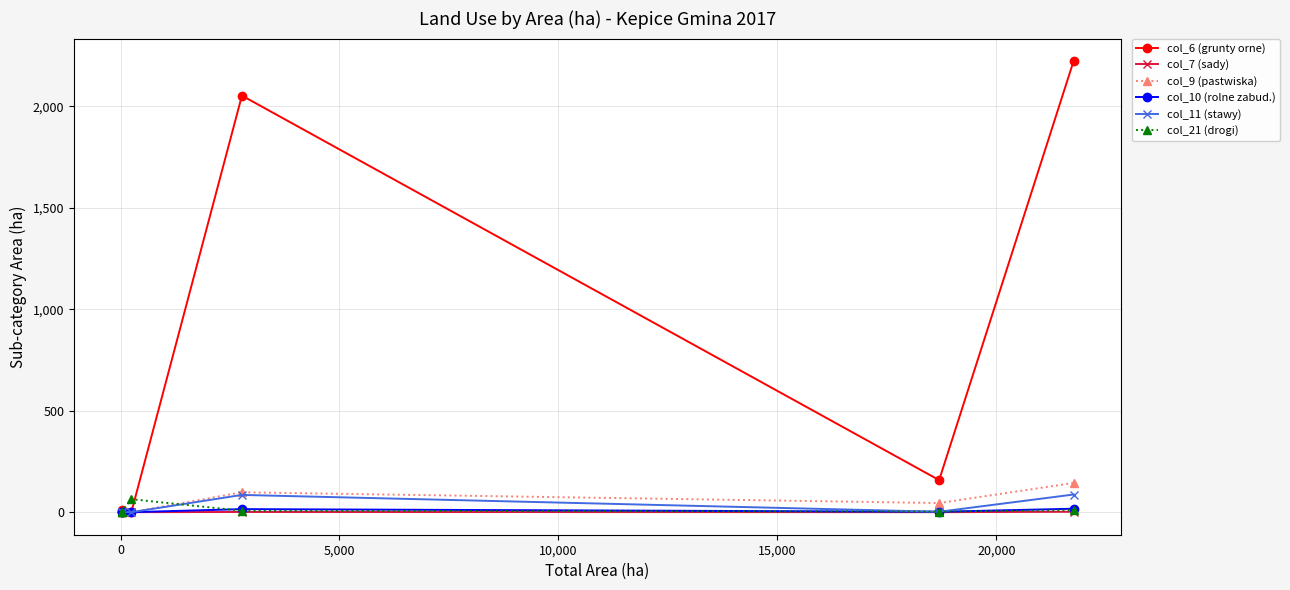

What is the difference between the maximum and minimum values in the col_7 (sady) series?

2